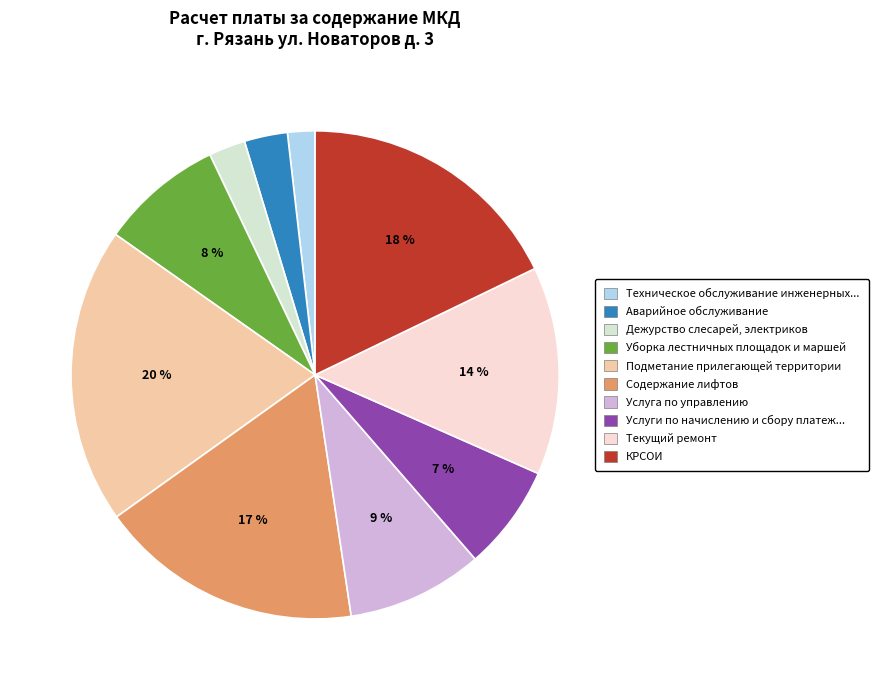

To the nearest percent, what is the difference between the largest and smallest slice percentages?

18%